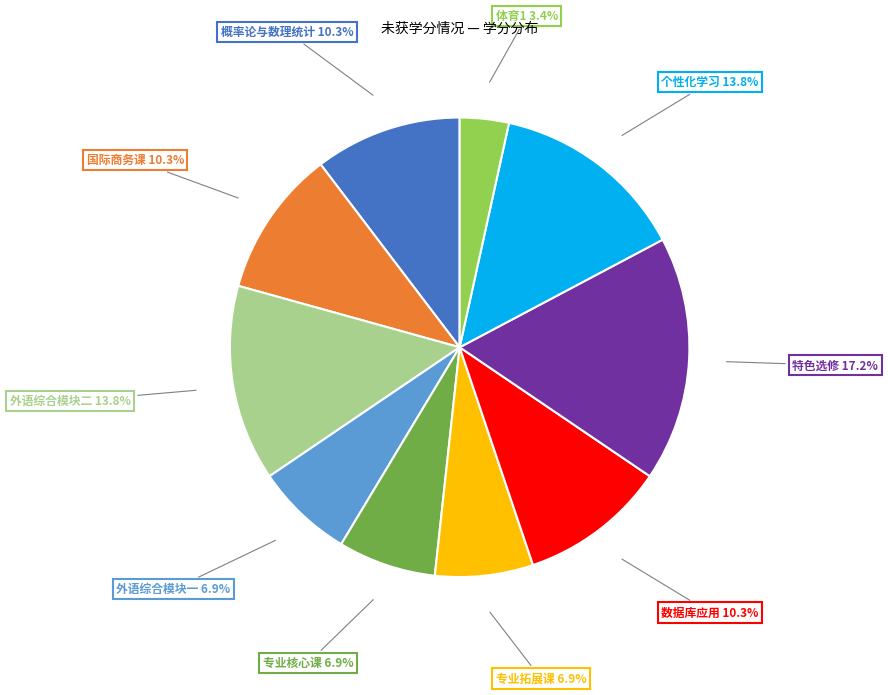

Is there a majority slice in this chart?

No